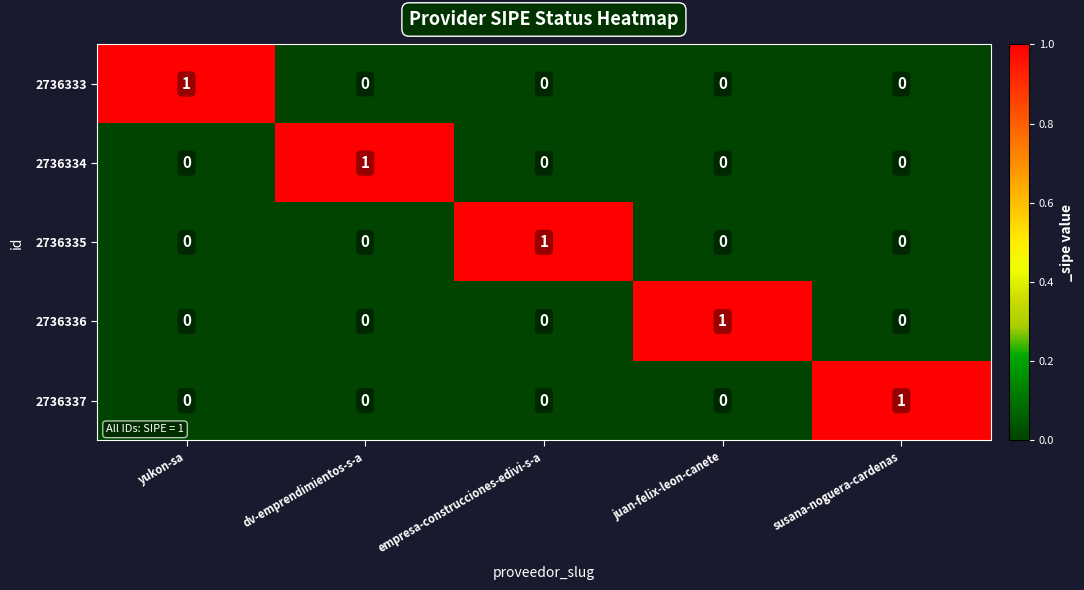

At which label does 2736336 reach its peak?

juan-felix-leon-canete